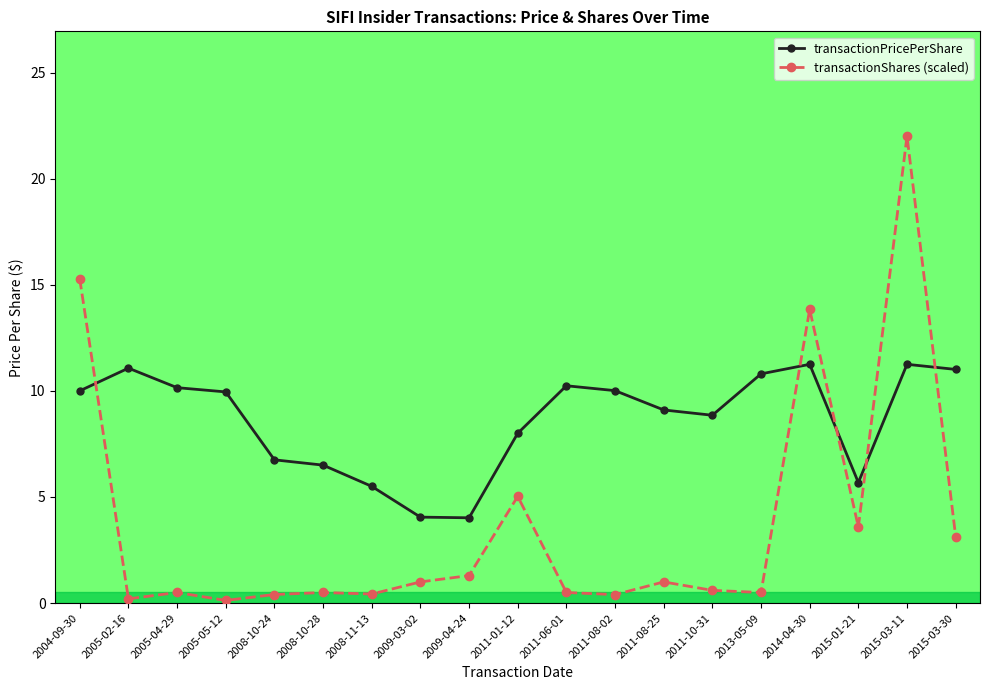

What is the average value of the transactionShares (scaled) series?

3.7